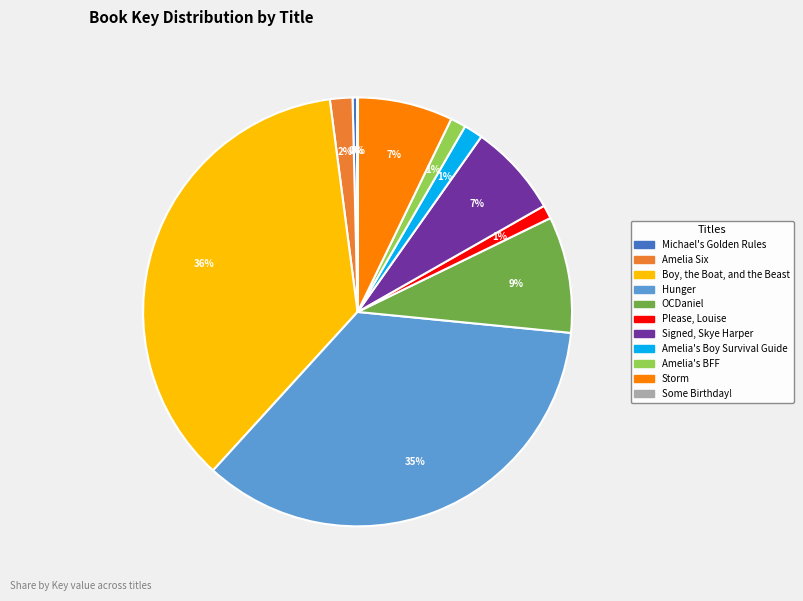

Between Amelia's Boy Survival Guide and OCDaniel, which is larger?

OCDaniel